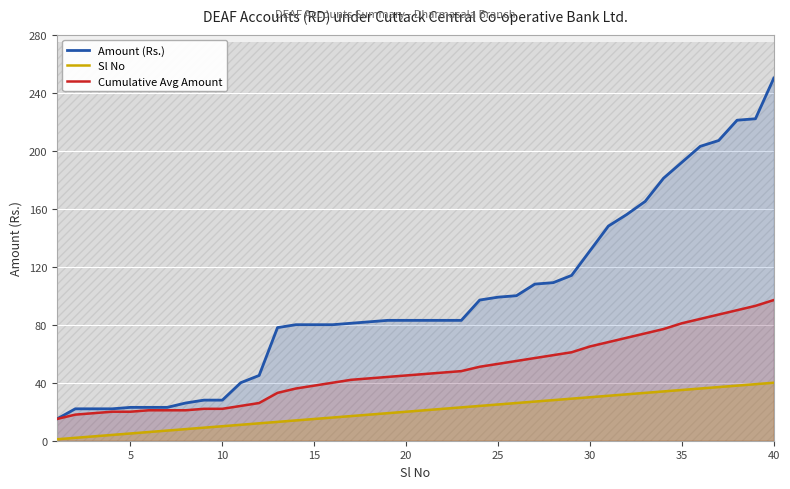

True or false: Cumulative Avg Amount and Sl No cross at least once.

False